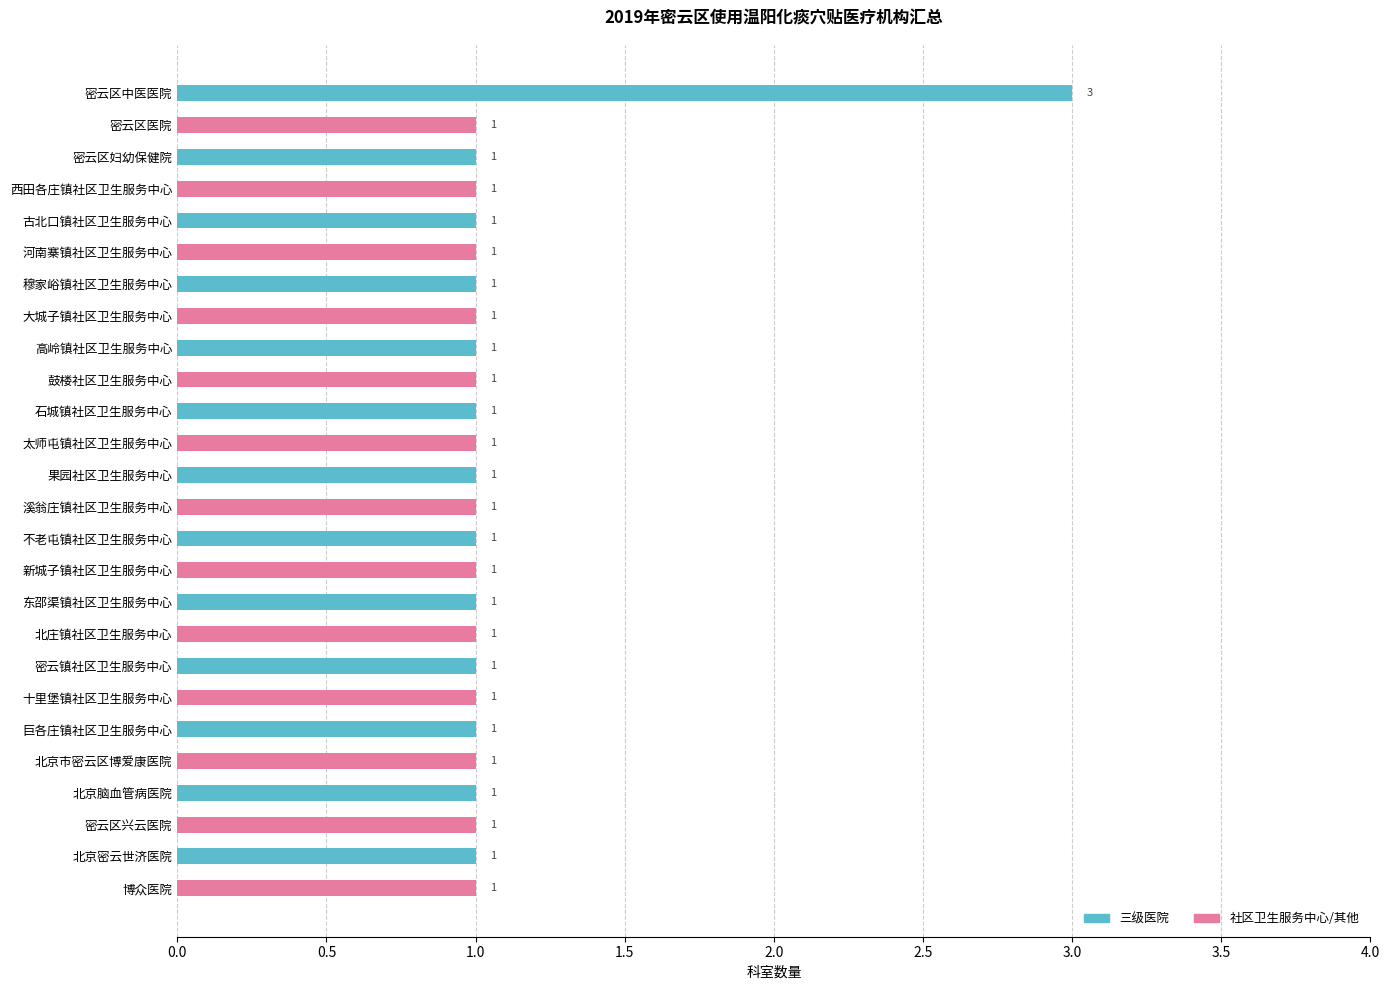

How many bars are there in total?

26